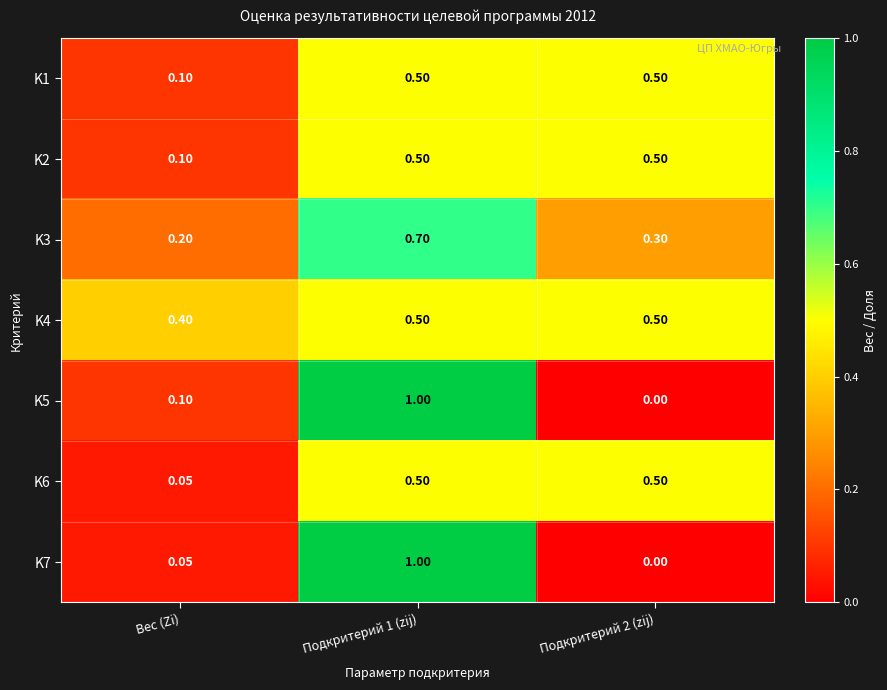

At which label is K2 closest to 0?

Вес (Zi)